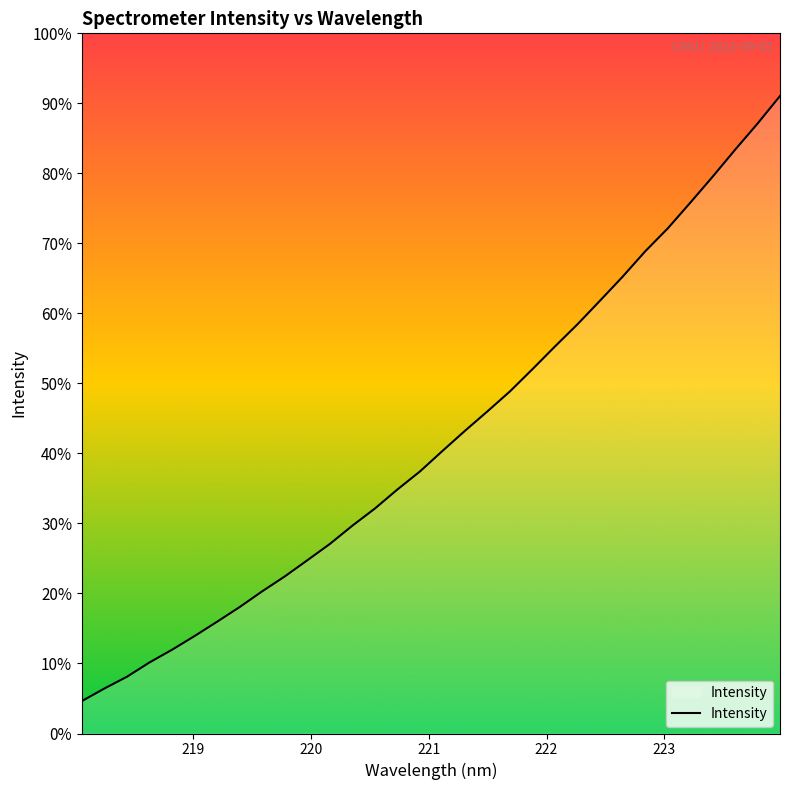

Does the chart display data point markers on the line(s)?

No